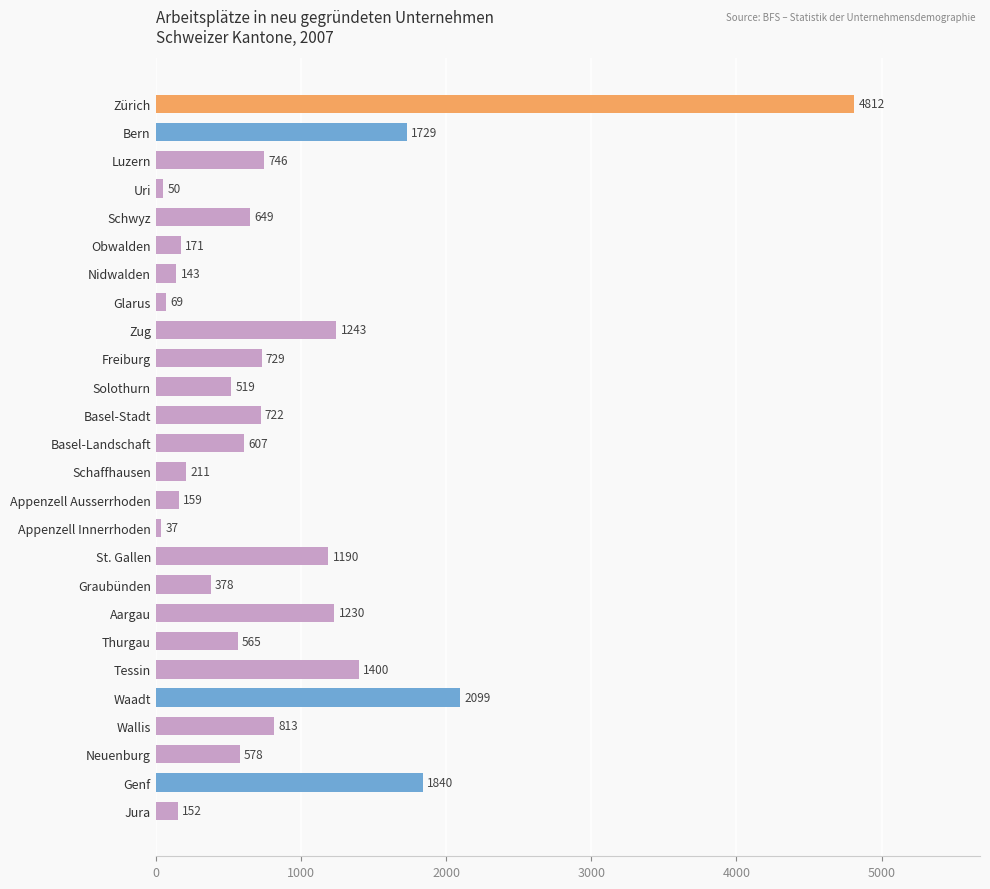

Read the value at Schaffhausen.

211